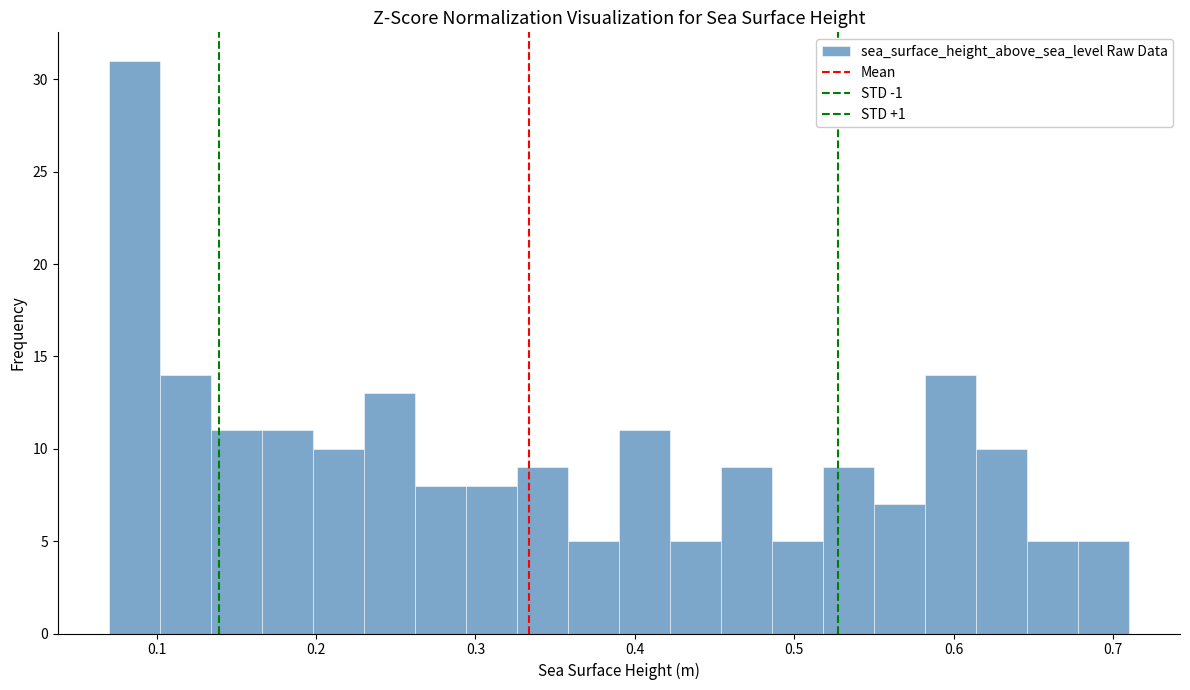

Read against the x-axis, roughly where is the centre of the tallest bar?

0.09